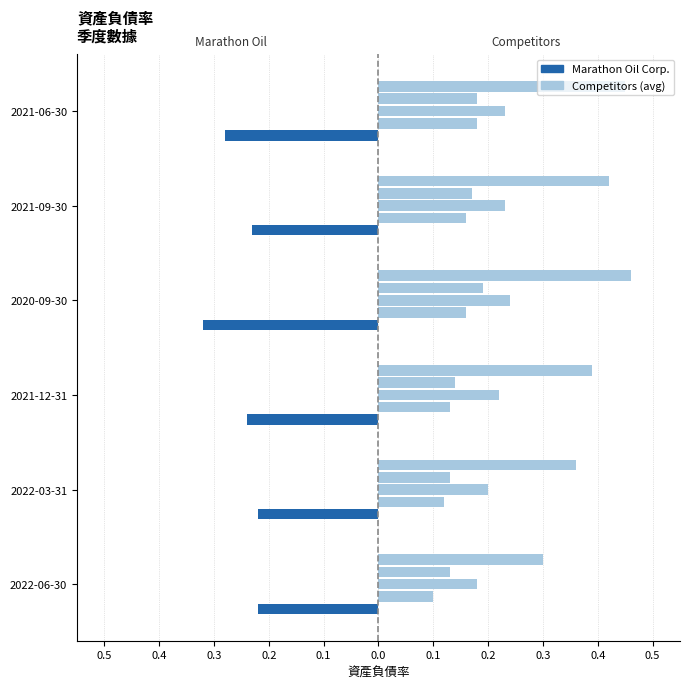

Count the number of categories in the chart.

6